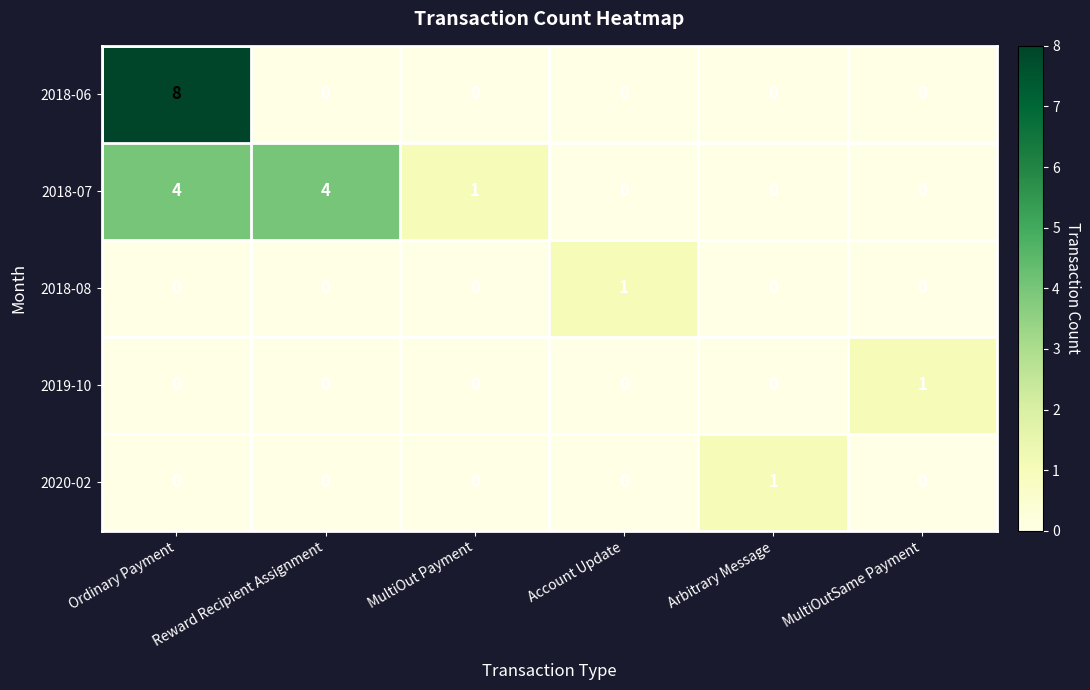

Count the 2020-02 values in the range 0 to 1.

6